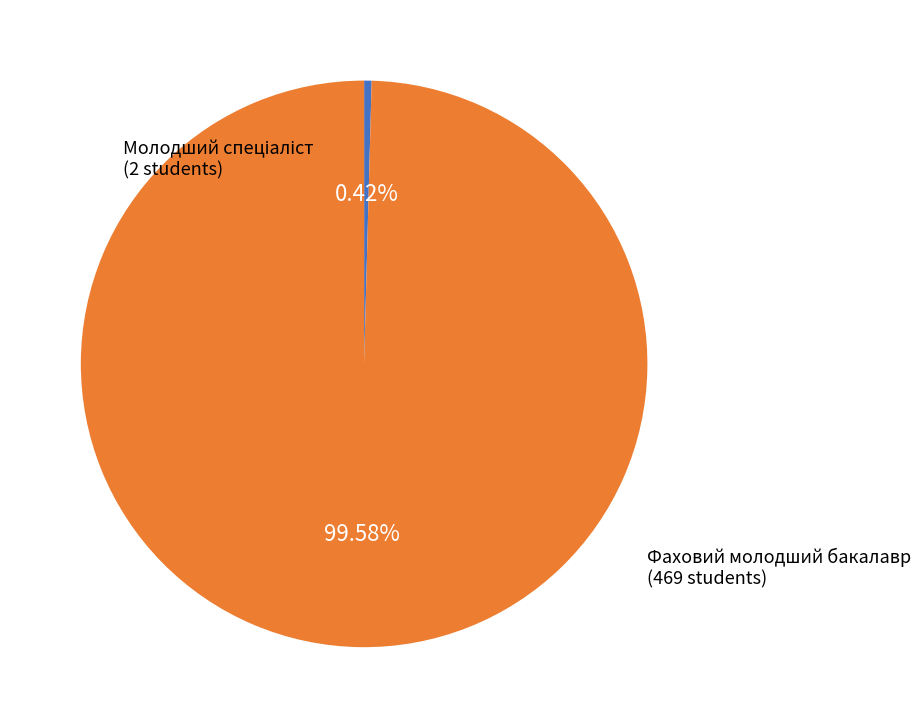

To the nearest percent, what is the difference between the largest and smallest slice percentages?

99%